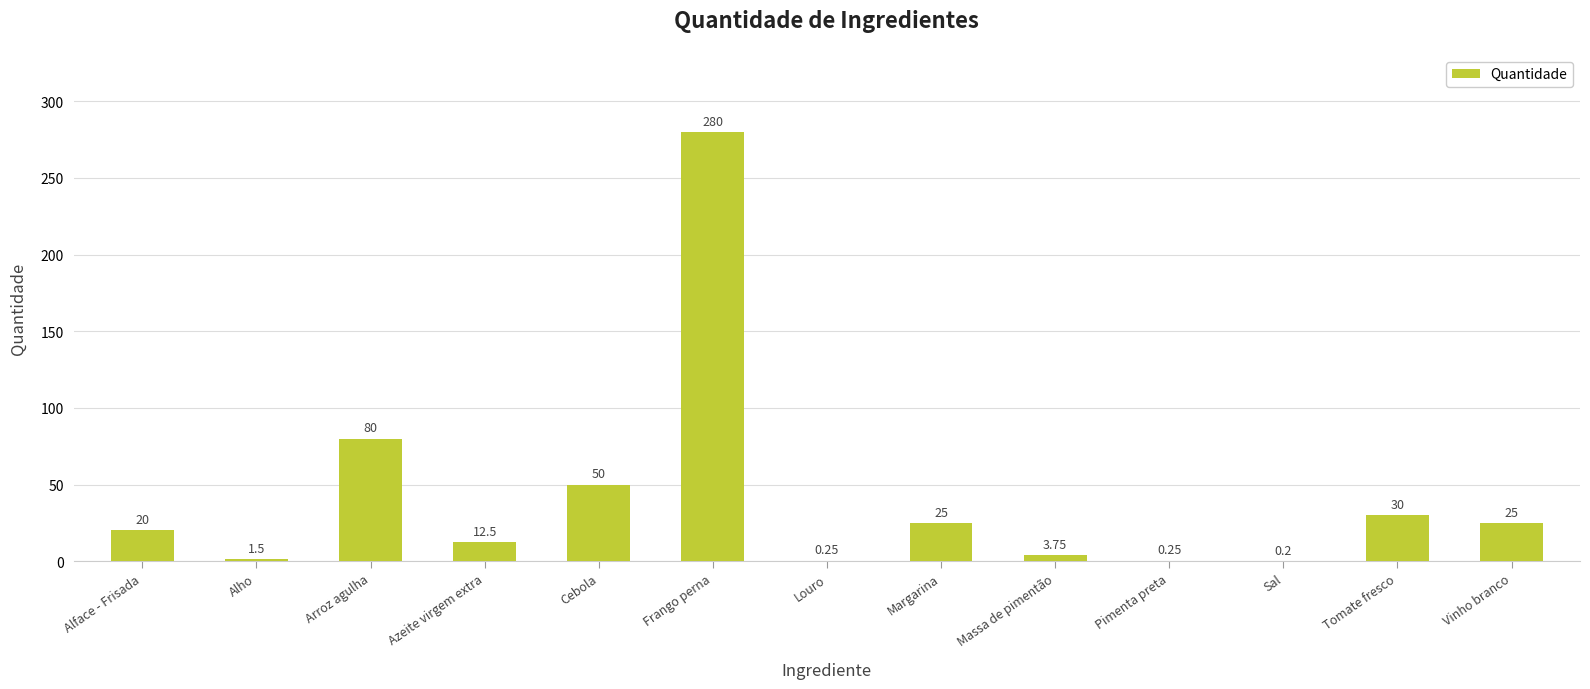

Where is the data nearest to the value 140?

Arroz agulha